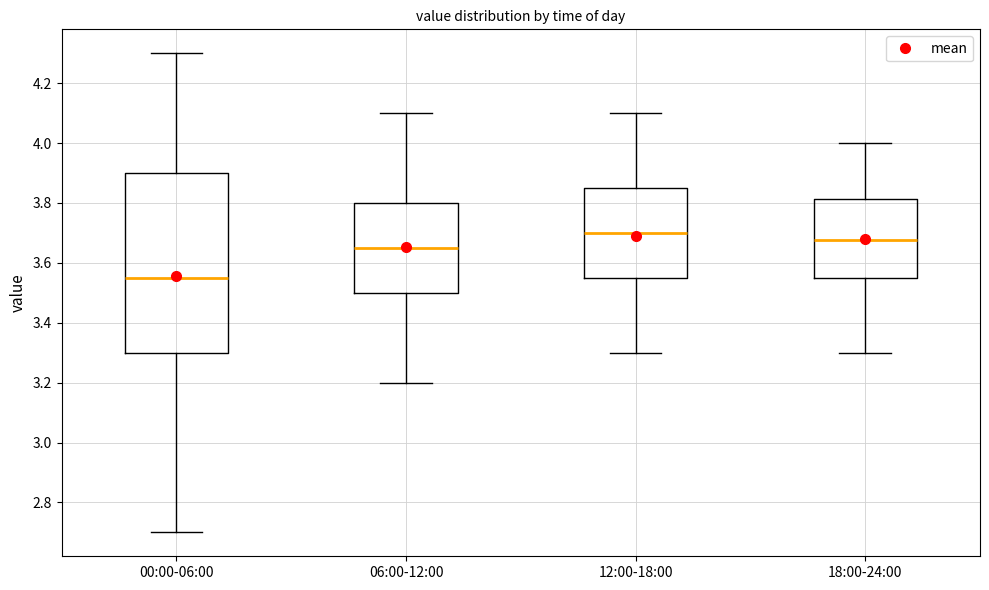

Which box is the tallest, from its lower edge to its upper edge?

00:00-06:00